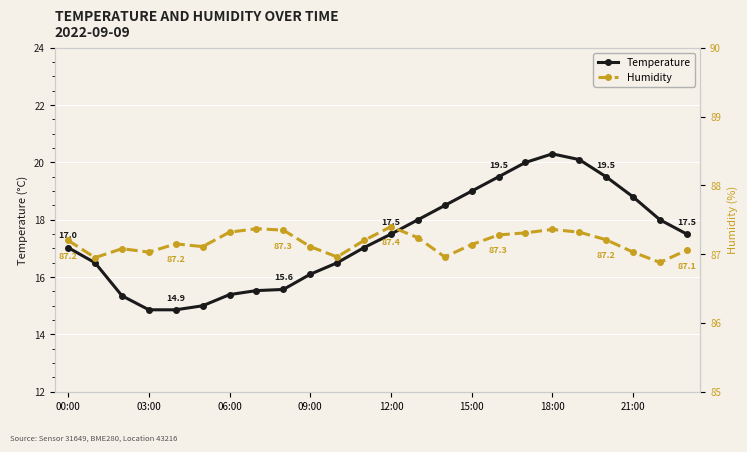

List the series in order of their peak value, lowest first.

Temperature, Humidity